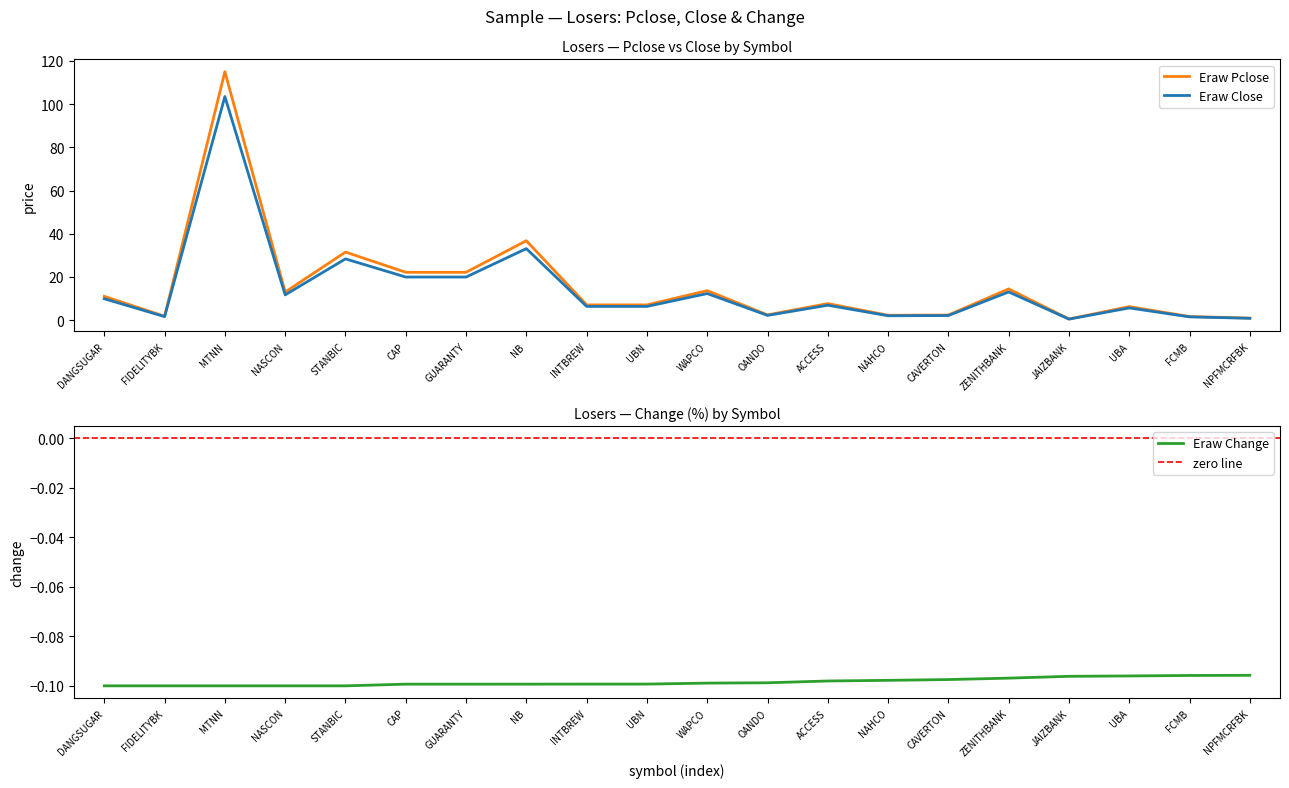

At which category does the chart reach its peak across all series?

MTNN